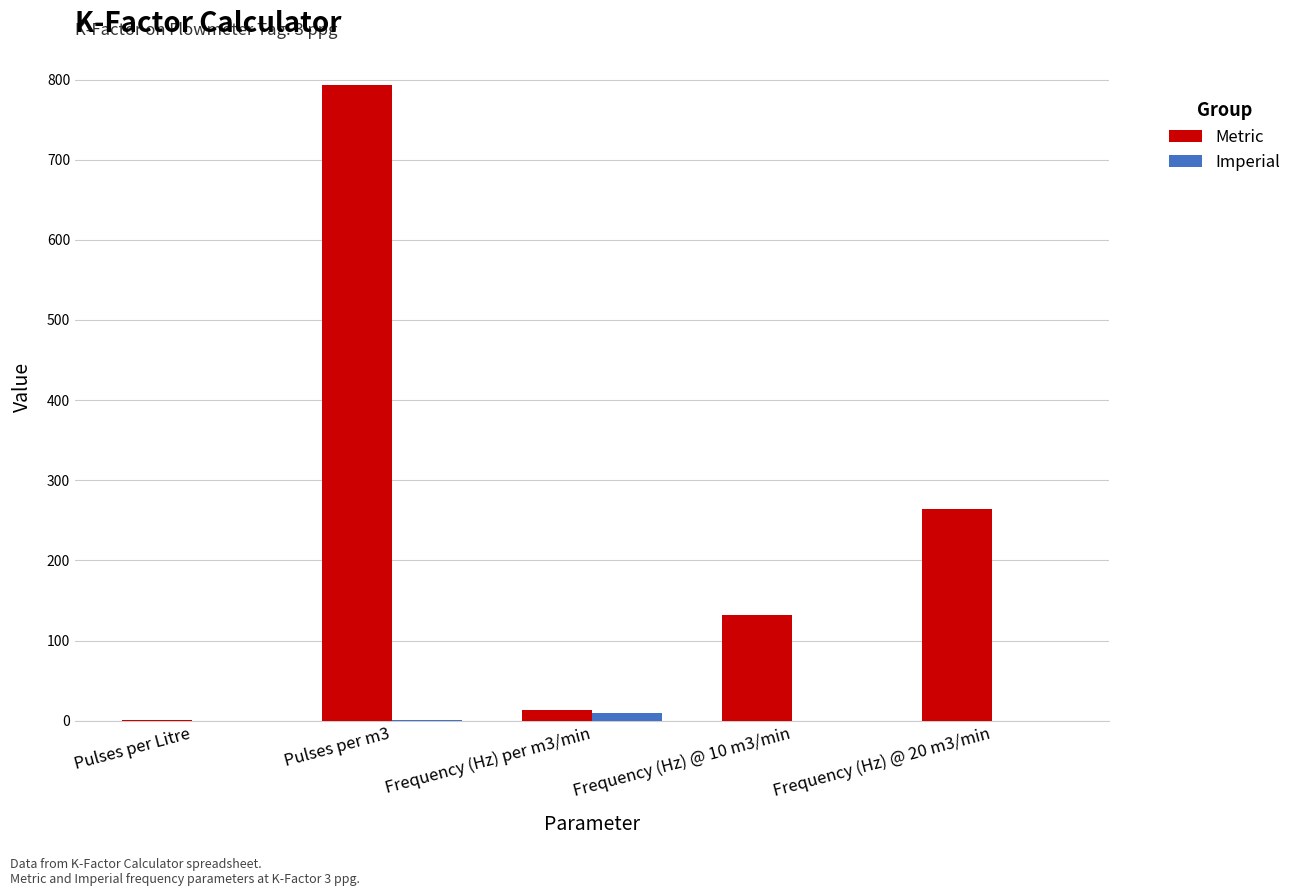

The value of Metric at Frequency (Hz) @ 20 m3/min is 264.6. True or false?

True